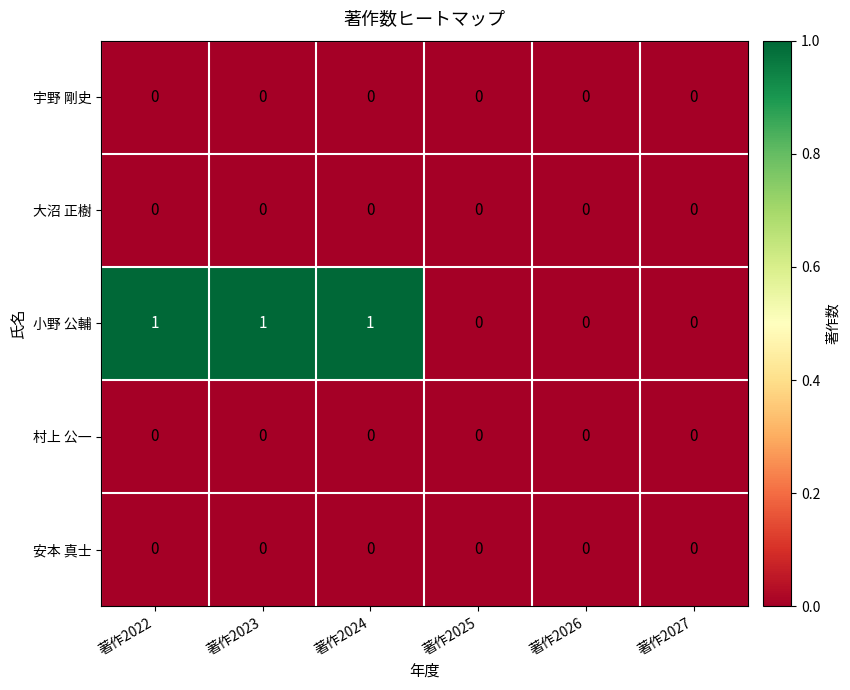

True or false: 大沼 正樹 has a value of 0 at 著作2023.

True